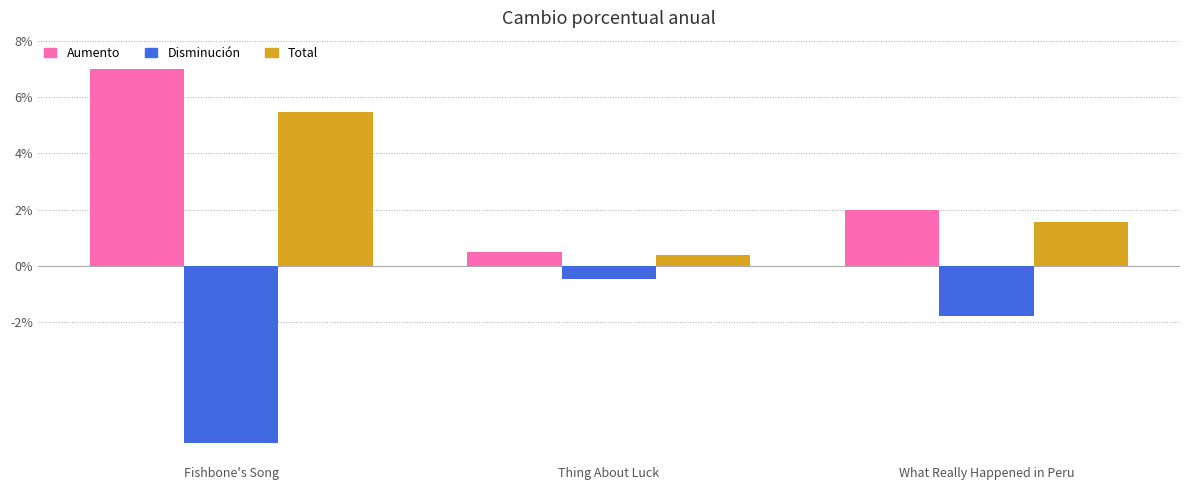

How many bars are there in total?

9